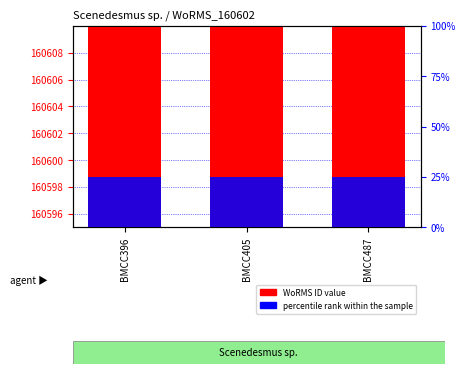

Is it true that percentile rank within the sample equals 25 at BMCC405?

True